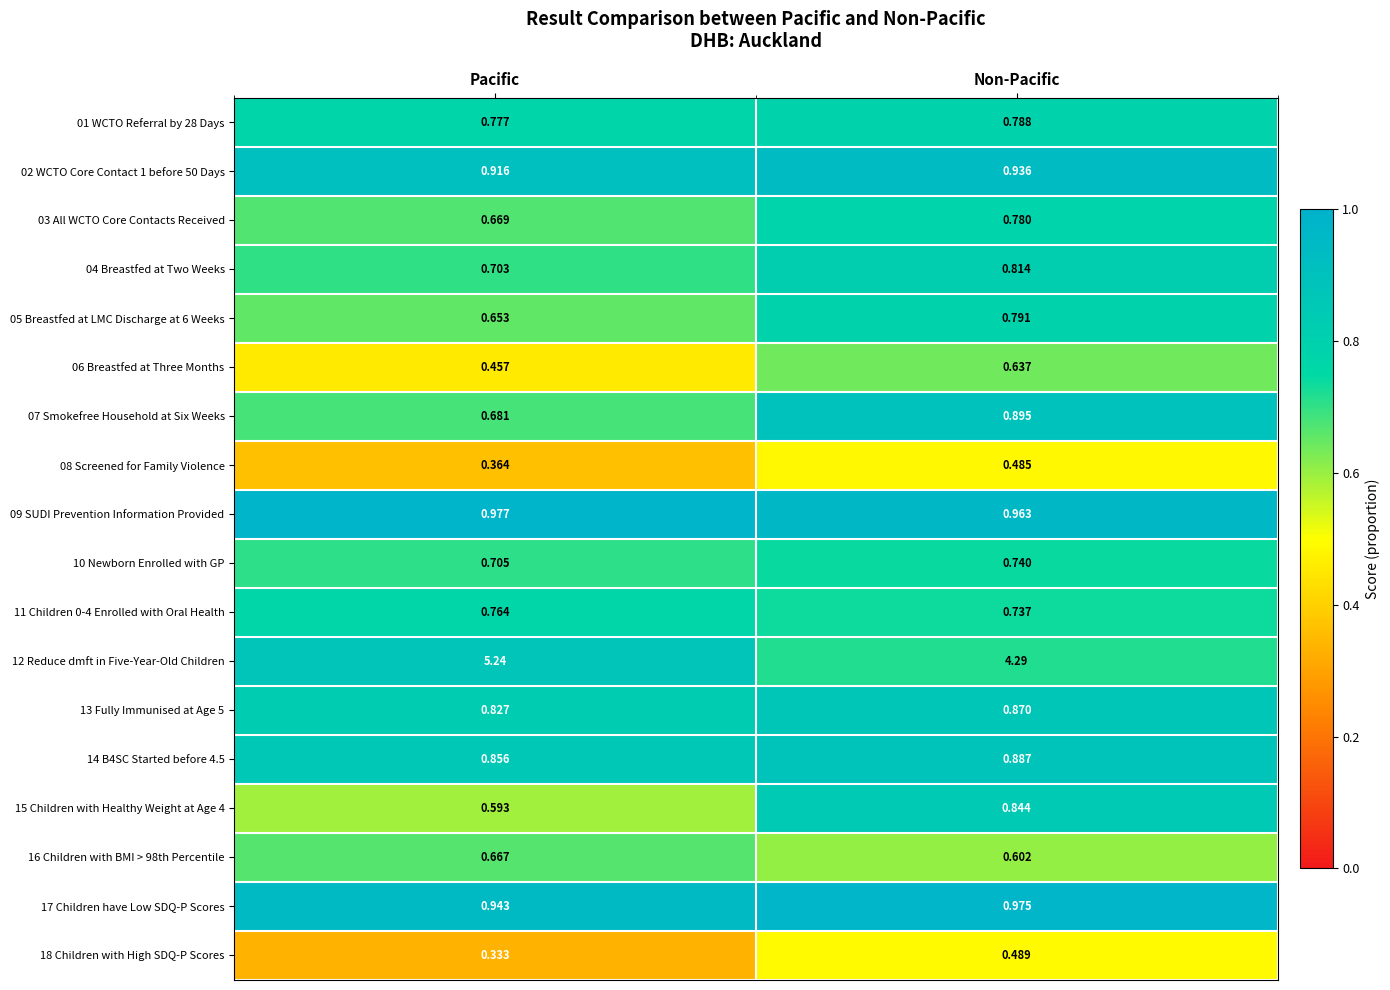

At which category is the sum across all series the highest?

Non-Pacific